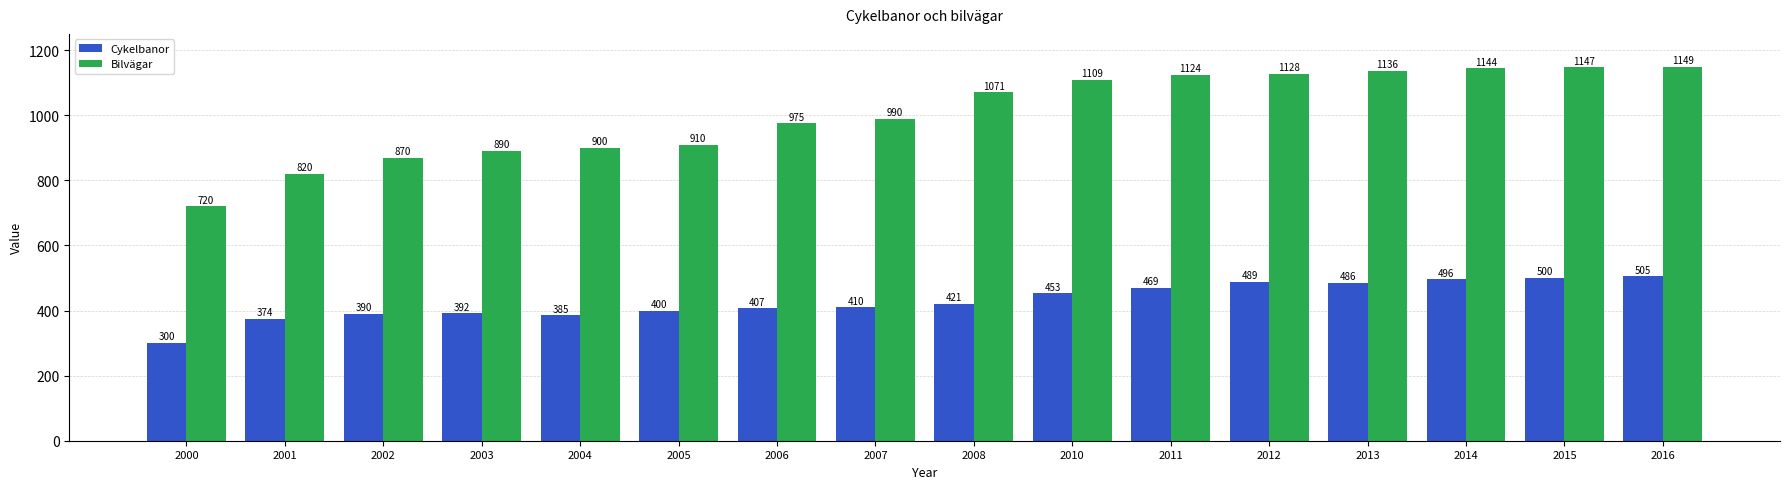

Rank the series at 2014 from lowest to highest value.

Cykelbanor, Bilvägar